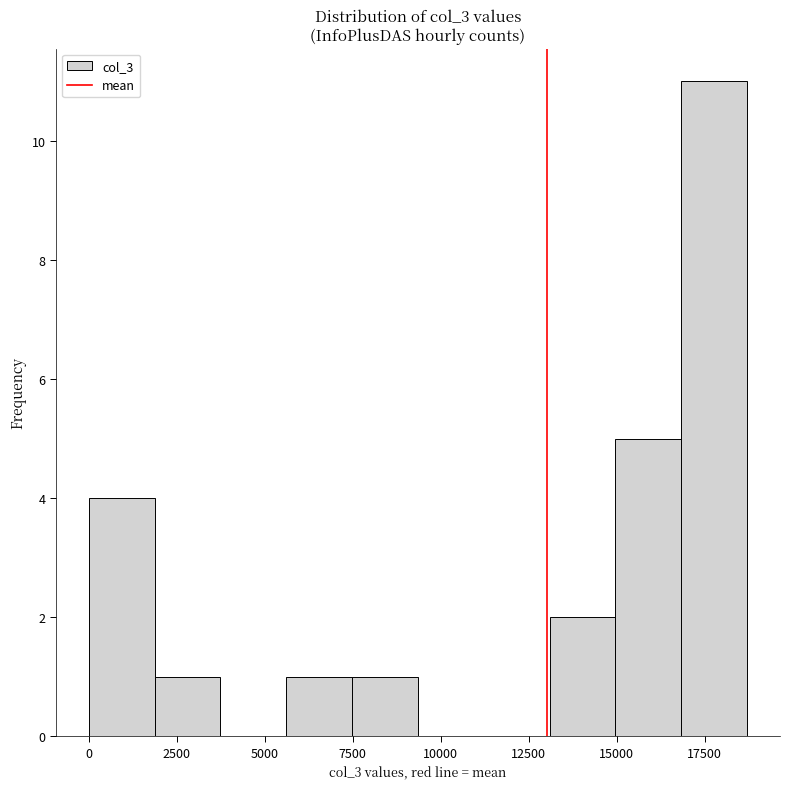

Read against the x-axis, roughly where is the centre of the tallest bar?

18000